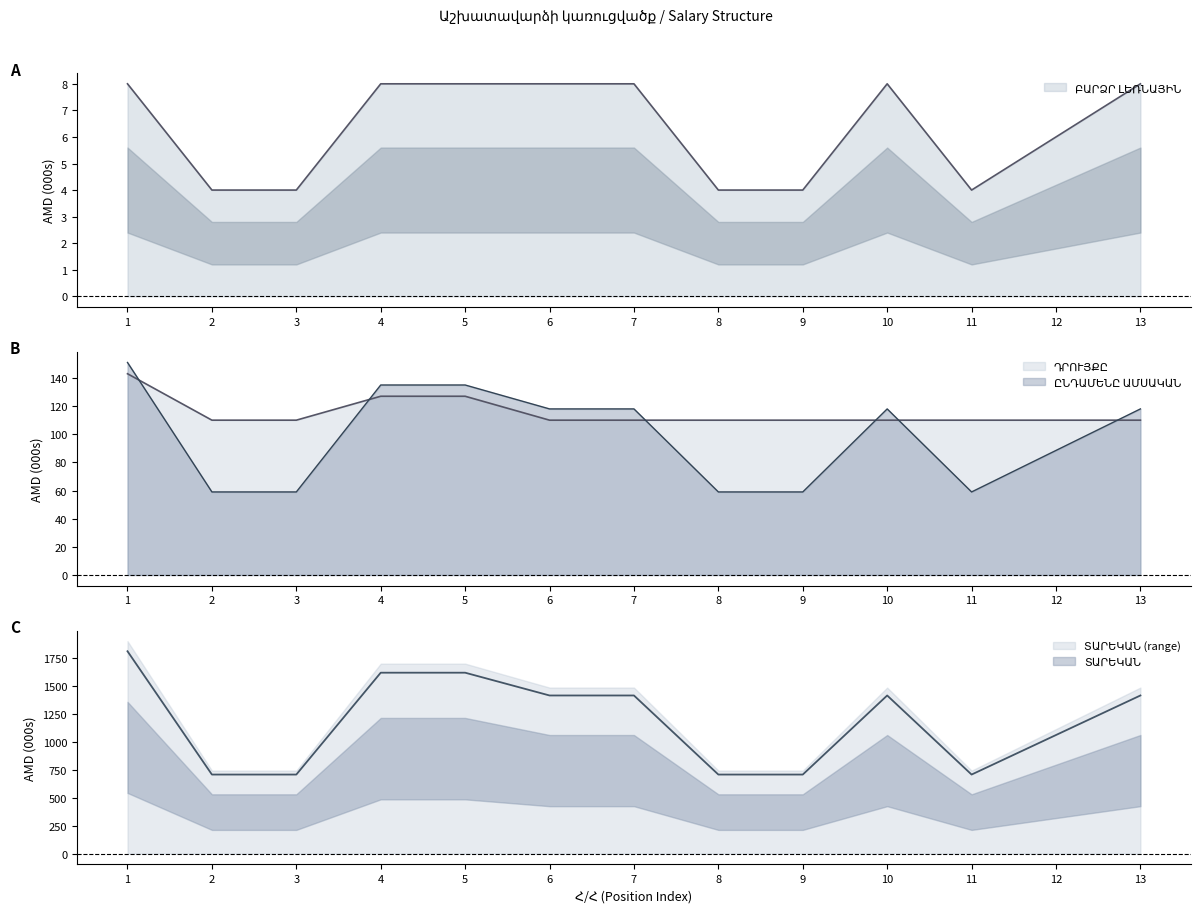

True or false: ԲԱՐՁՐ ԼԵՌՆԱՅԻՆ has a value of 4.0 at 9.

True